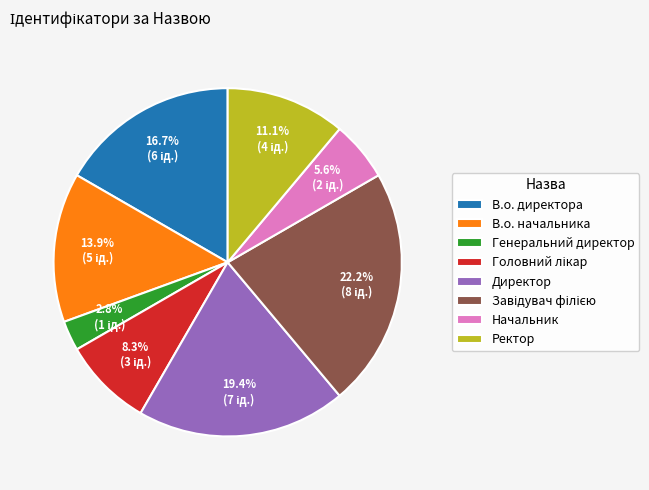

Is it true that Начальник is 15% of the pie?

False